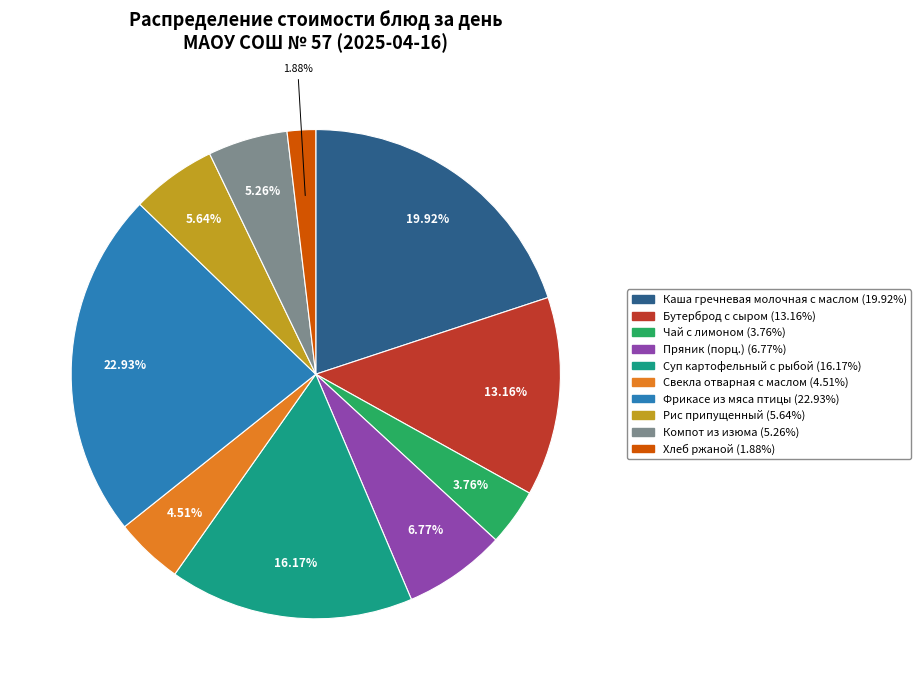

Is there any slice that represents more than half of the pie?

No